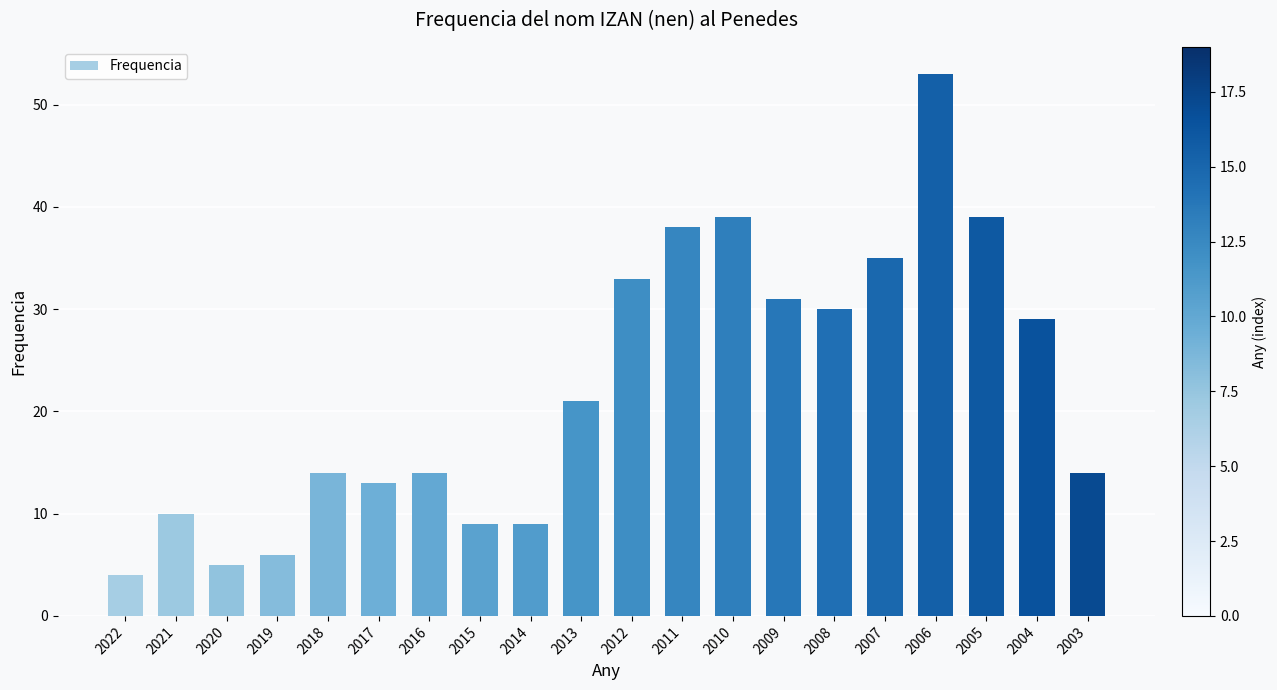

What is the value of the 11th bar from the left?

33